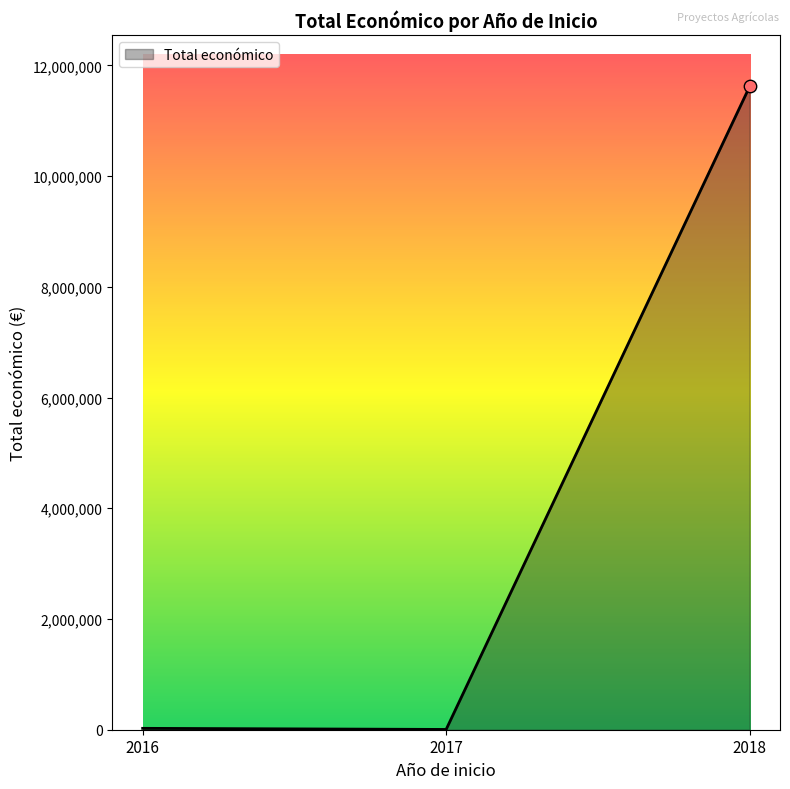

What is the ratio of the value at 2017 to the value at 2018?

0.0